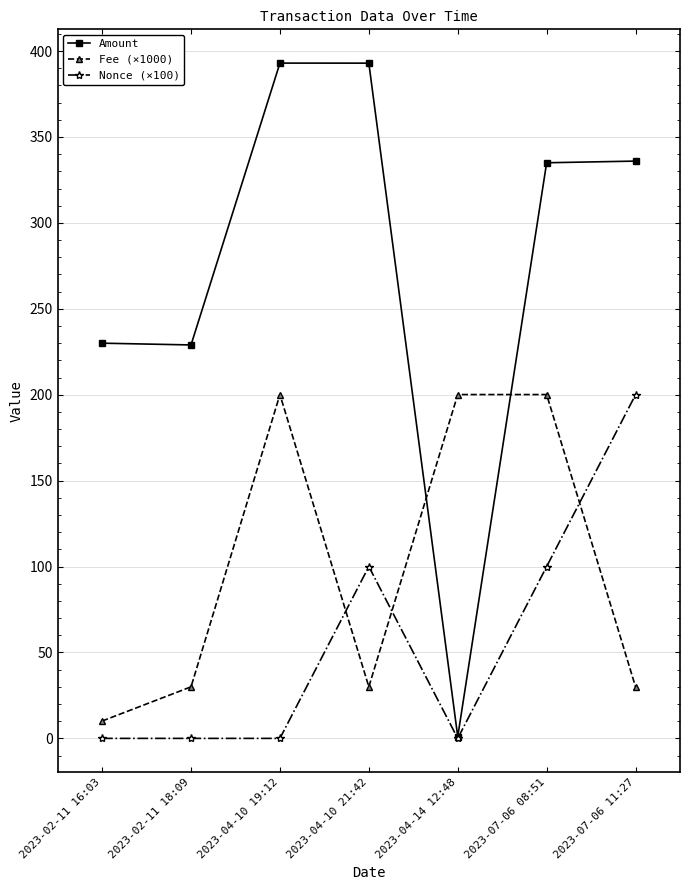

What are all the series names shown in the legend?

Amount, Fee (×1000), Nonce (×100)